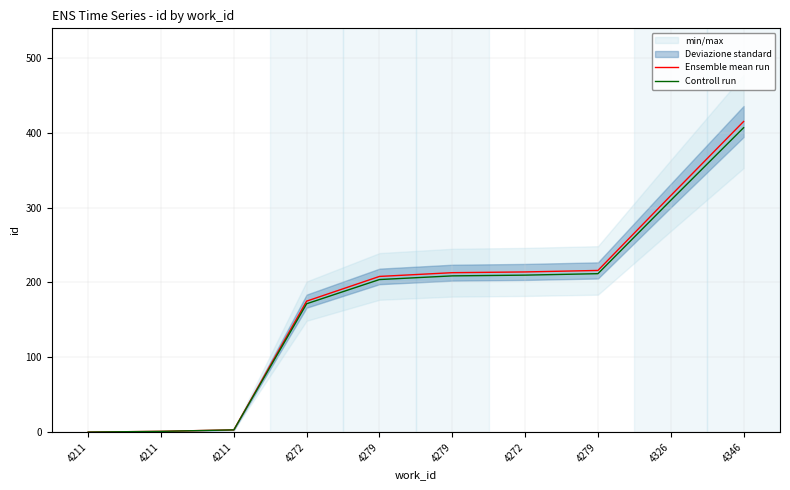

What is the label of the 5th point from the right?

4279